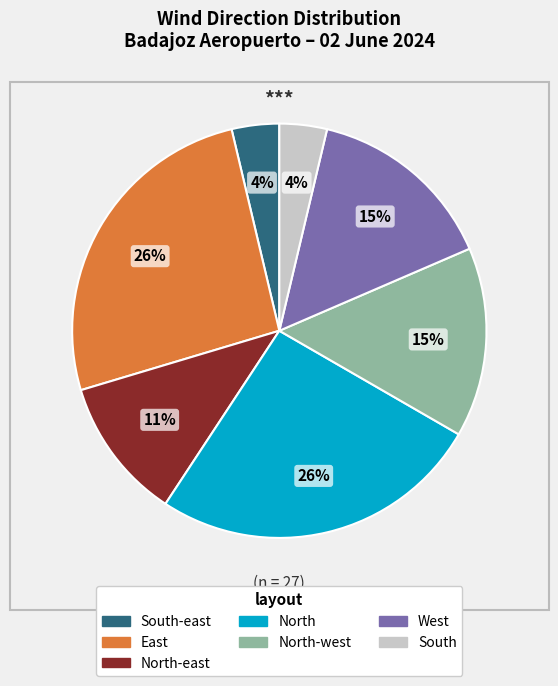

Does any single category account for the majority?

No